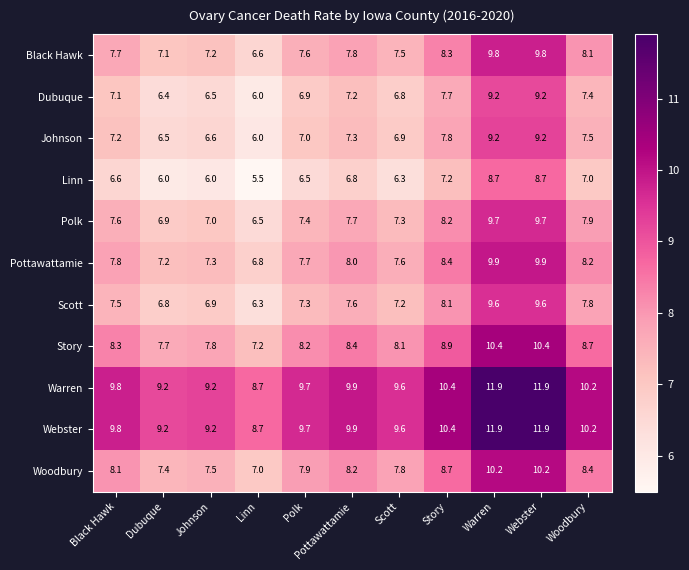

What is the difference between the second highest and second lowest values in the Scott series?

2.8